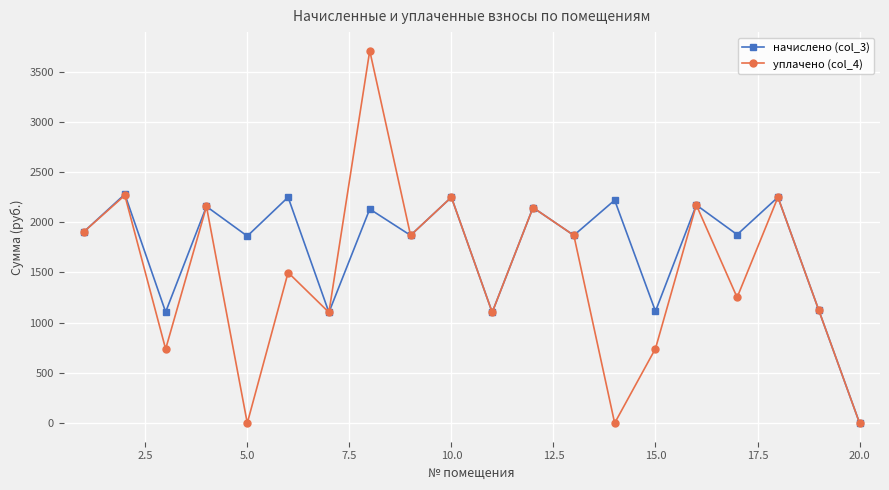

What is the maximum value shown in the chart?

3707.3